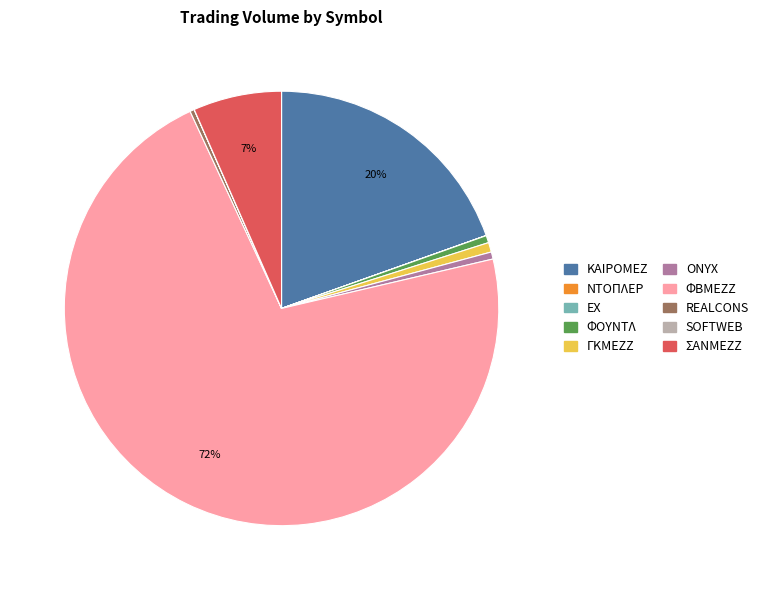

True or false: ΦΟΥΝΤΛ accounts for 1% of the total.

True